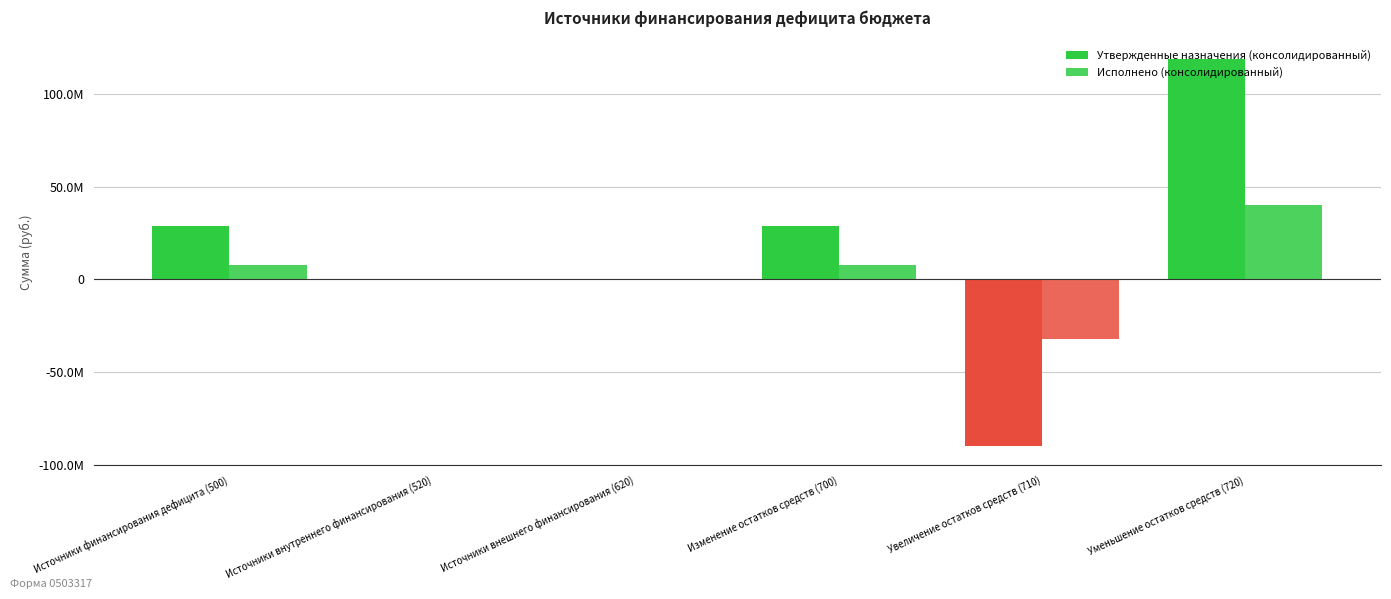

What position from the right is Источники внешнего финансирования (620)?

4